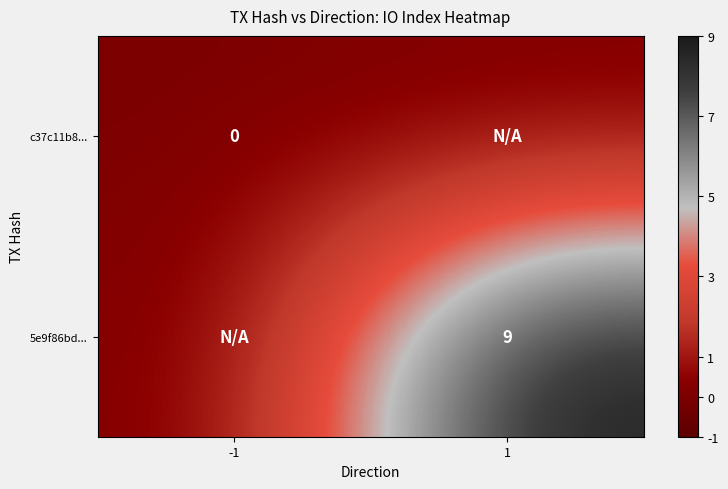

Between 1 and -1, which is larger?

1